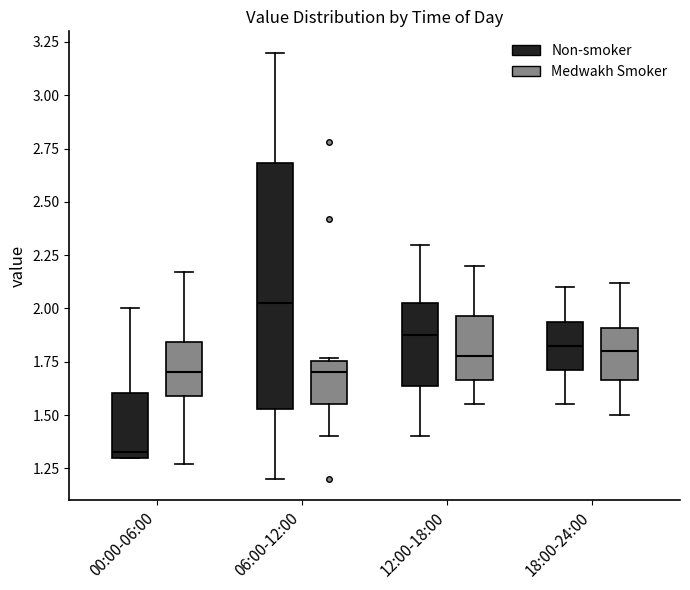

Reading left to right, read every box against the y-axis: the position of its median line, the range the box covers, and the ends of its whiskers. The values are not printed on the chart, so give them approximately, as read against the axis.

00:00-06:00 (Non-smoker): median 1.35, box 1.30 to 1.60, whiskers 1.30 to 2.00
00:00-06:00 (Medwakh Smoker): median 1.70, box 1.60 to 1.85, whiskers 1.25 to 2.15
06:00-12:00 (Non-smoker): median 2.05, box 1.55 to 2.70, whiskers 1.20 to 3.20
06:00-12:00 (Medwakh Smoker): median 1.70, box 1.55 to 1.75, whiskers 1.40 to 1.75 (just above the box's upper edge)
12:00-18:00 (Non-smoker): median 1.90, box 1.65 to 2.05, whiskers 1.40 to 2.30
12:00-18:00 (Medwakh Smoker): median 1.80, box 1.65 to 1.95, whiskers 1.55 to 2.20
18:00-24:00 (Non-smoker): median 1.85, box 1.70 to 1.95, whiskers 1.55 to 2.10
18:00-24:00 (Medwakh Smoker): median 1.80, box 1.65 to 1.90, whiskers 1.50 to 2.10